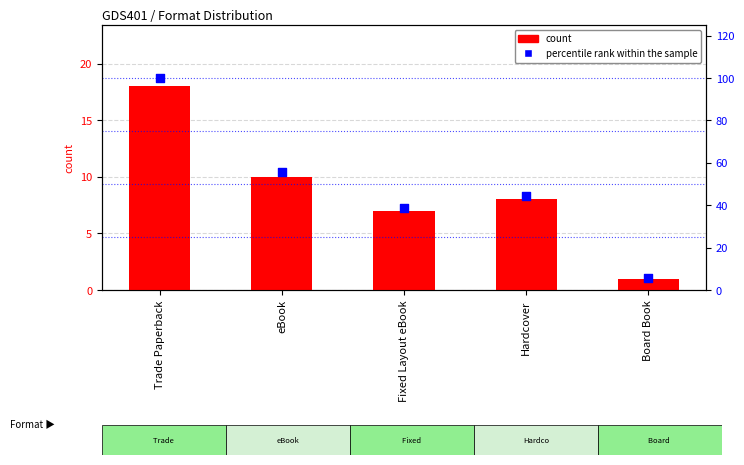

What are all the series names shown in the legend?

count, percentile rank within the sample